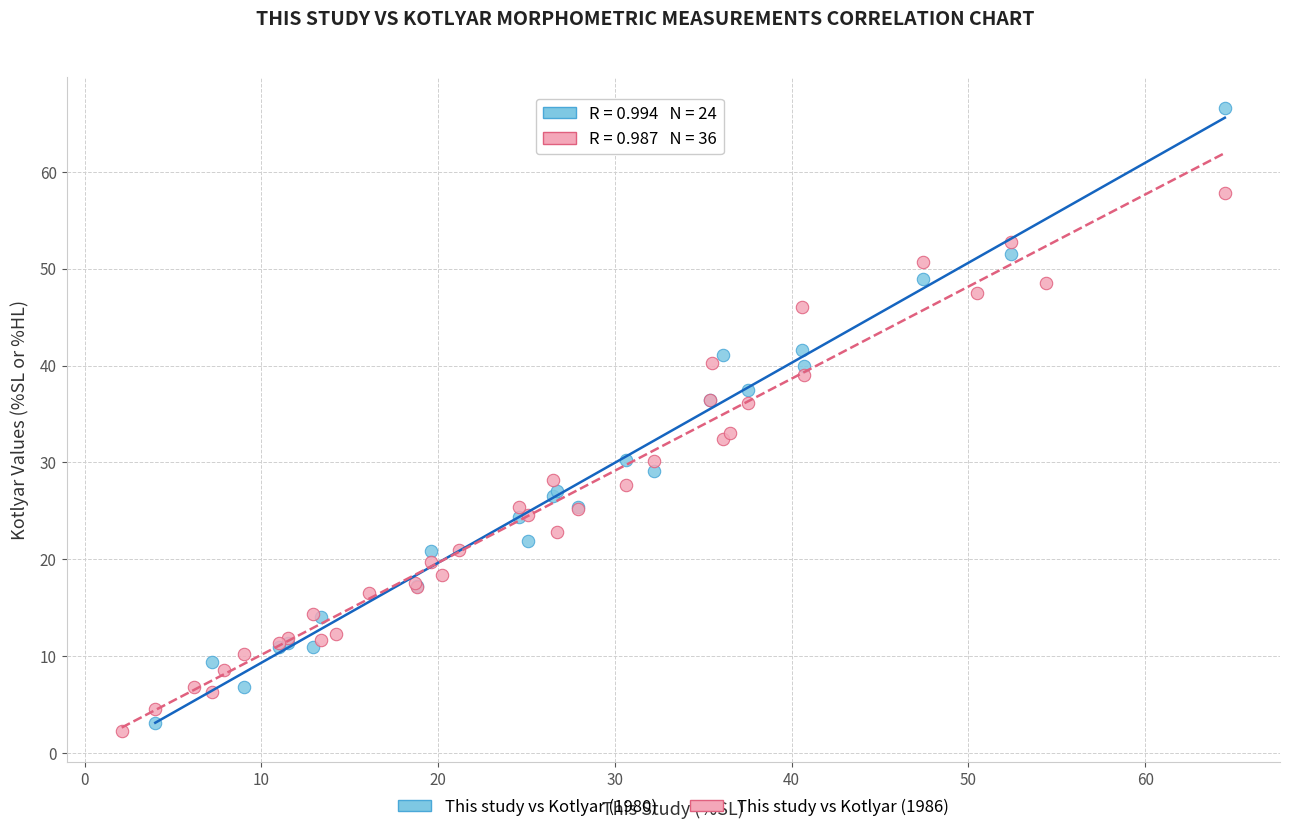

Which series has the largest Y range (max minus min)?

This study vs Kotlyar (1980)